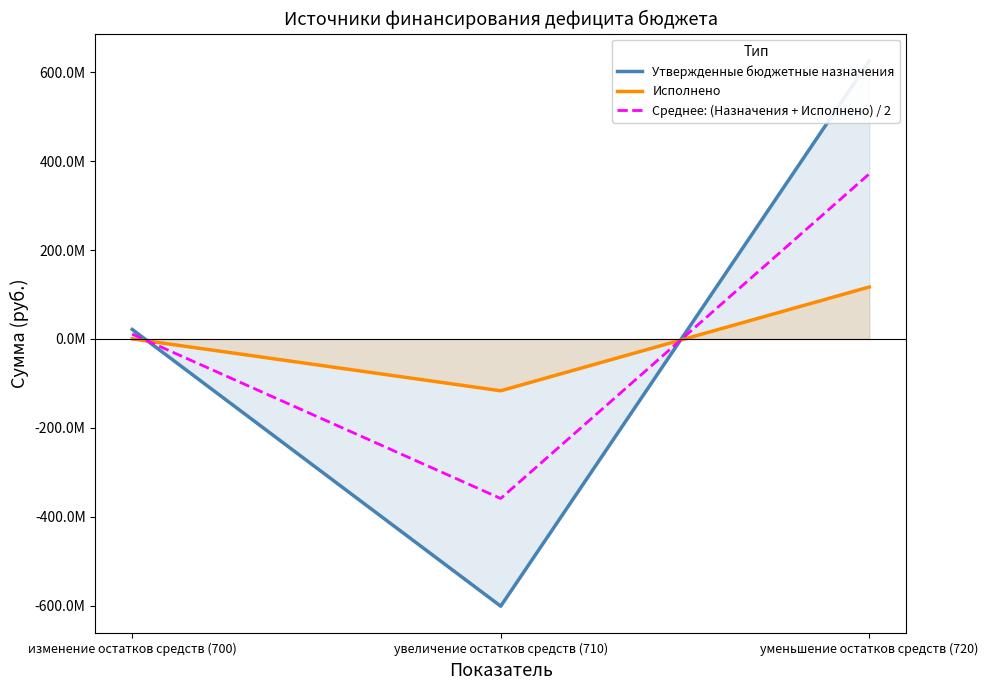

What are all the series names shown in the legend?

Утвержденные бюджетные назначения, Исполнено, Среднее: (Назначения + Исполнено) / 2